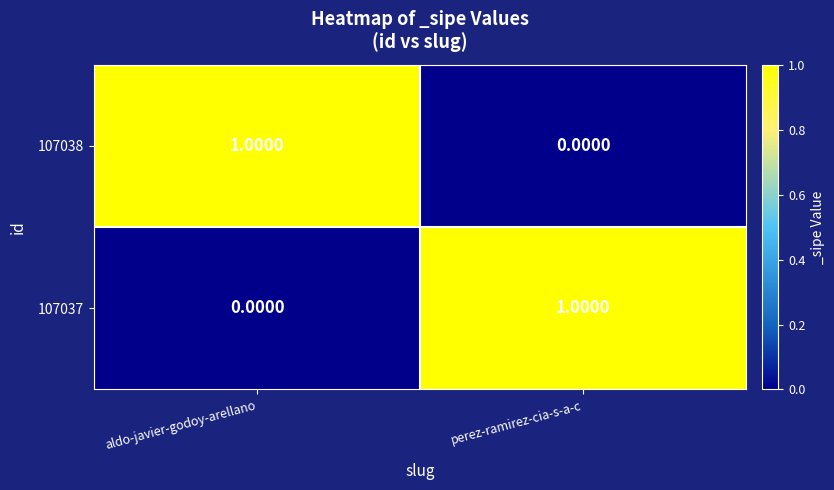

Which category has the lowest value in the 107038 series?

perez-ramirez-cia-s-a-c